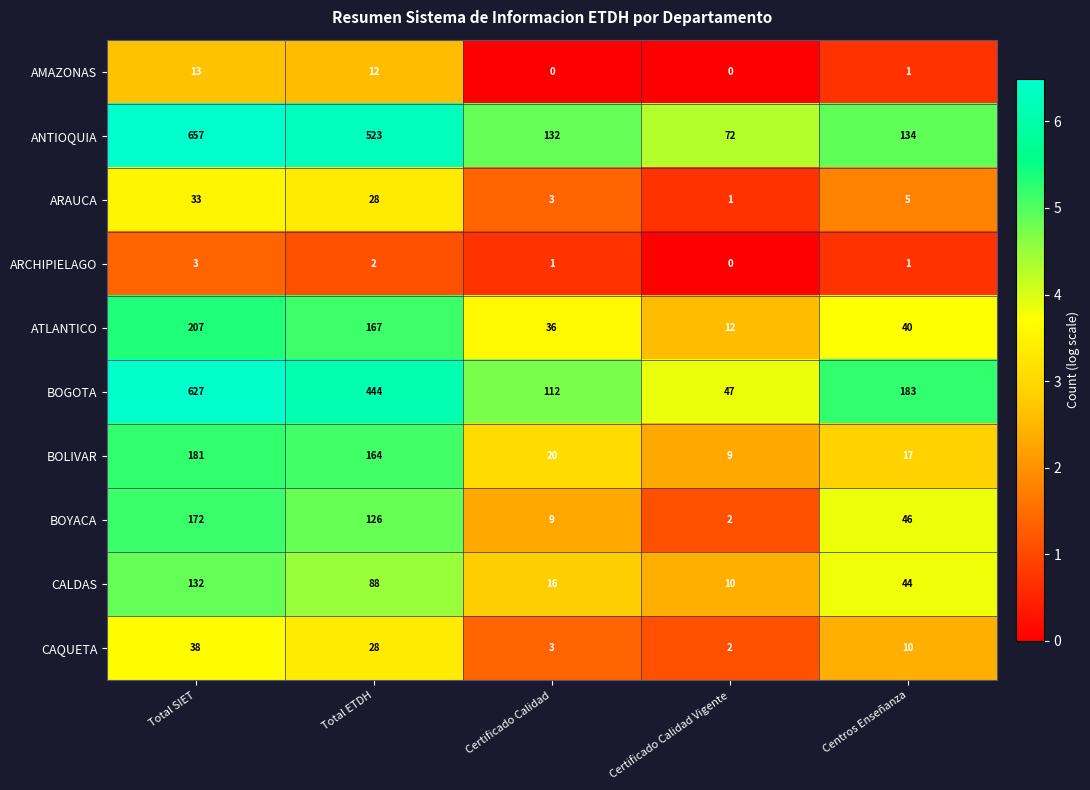

At how many categories does at least one series exceed 4?

5